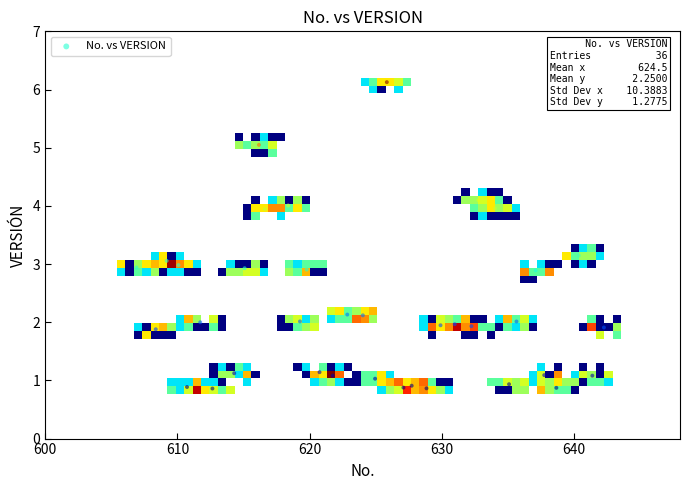

What is the range of X values (max minus min)?

35.3